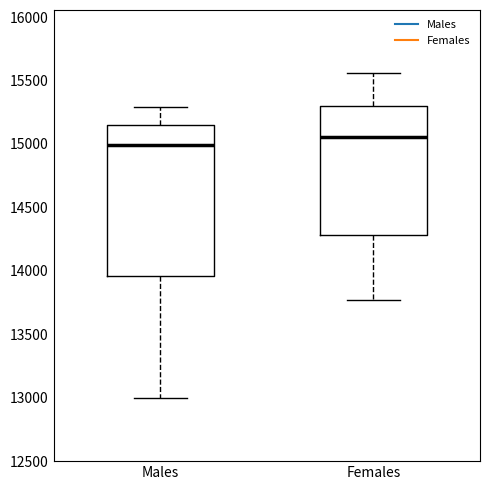

Which box is the tallest, from its lower edge to its upper edge?

Males